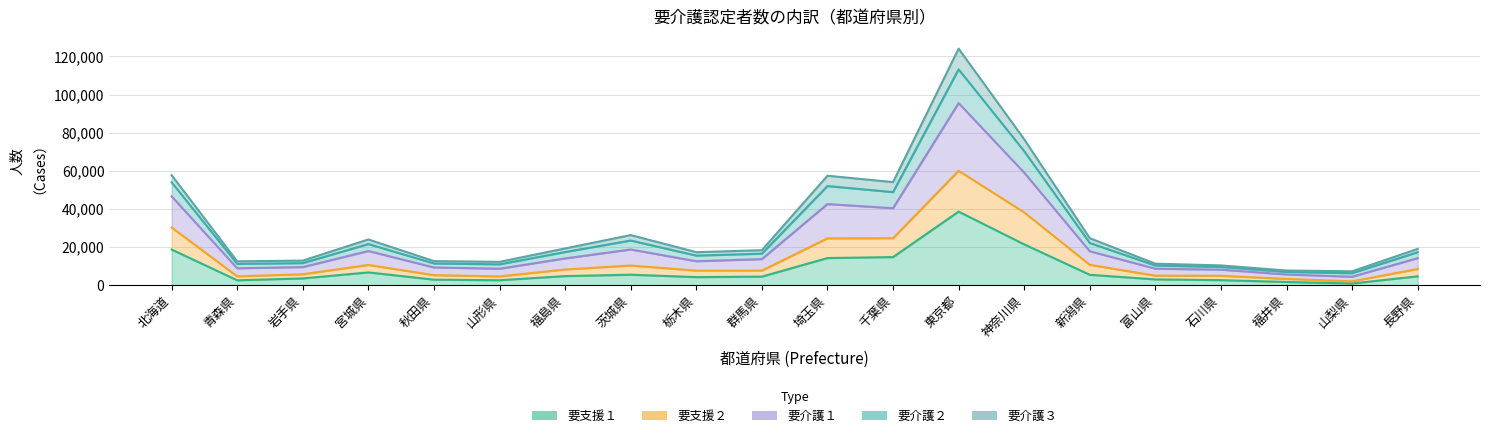

How many data points in 要介護１ are less than 14020?

10